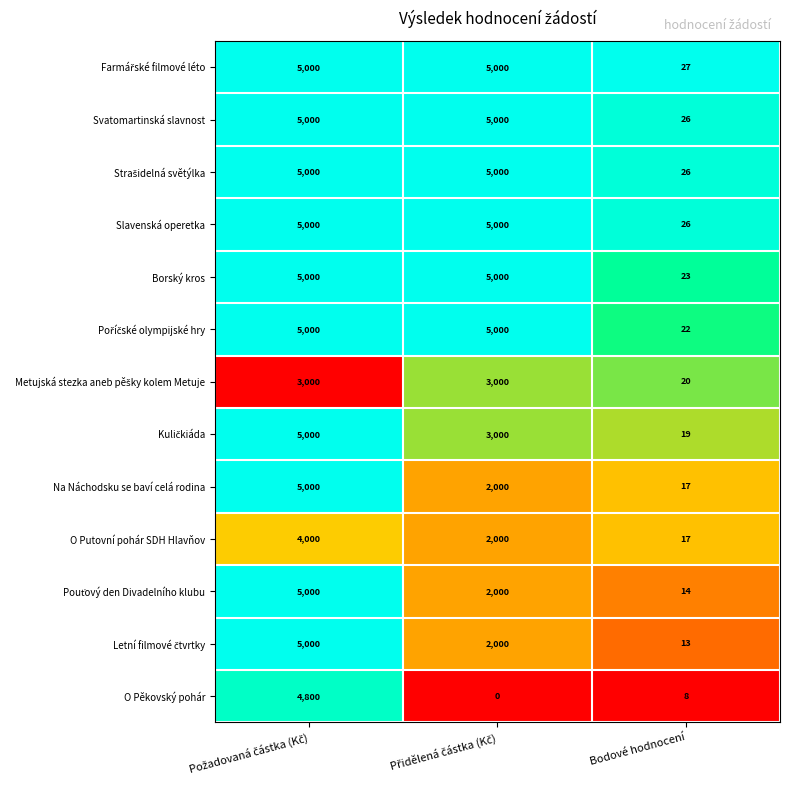

How many series are shown in this chart?

13